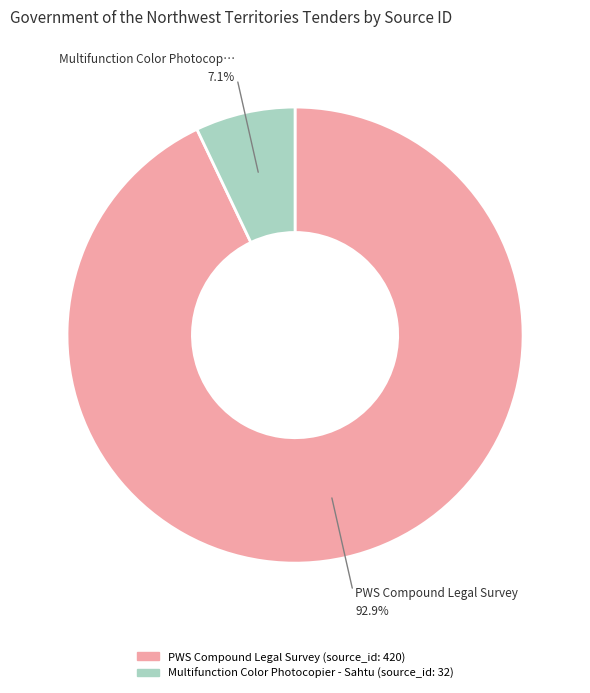

How many slices are in this pie chart?

2